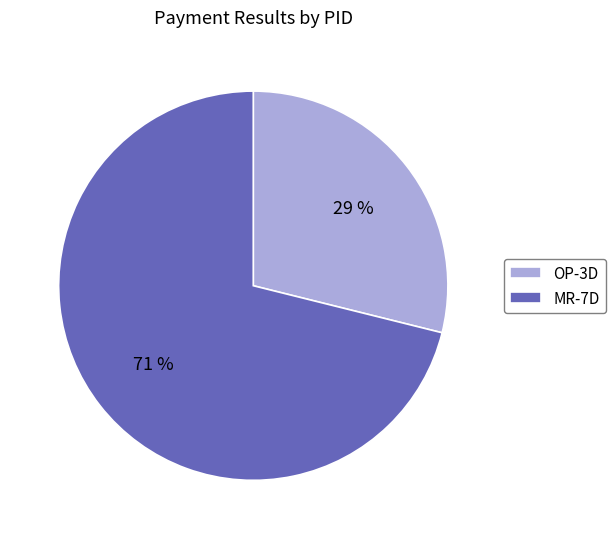

How many segments does this pie chart have?

2